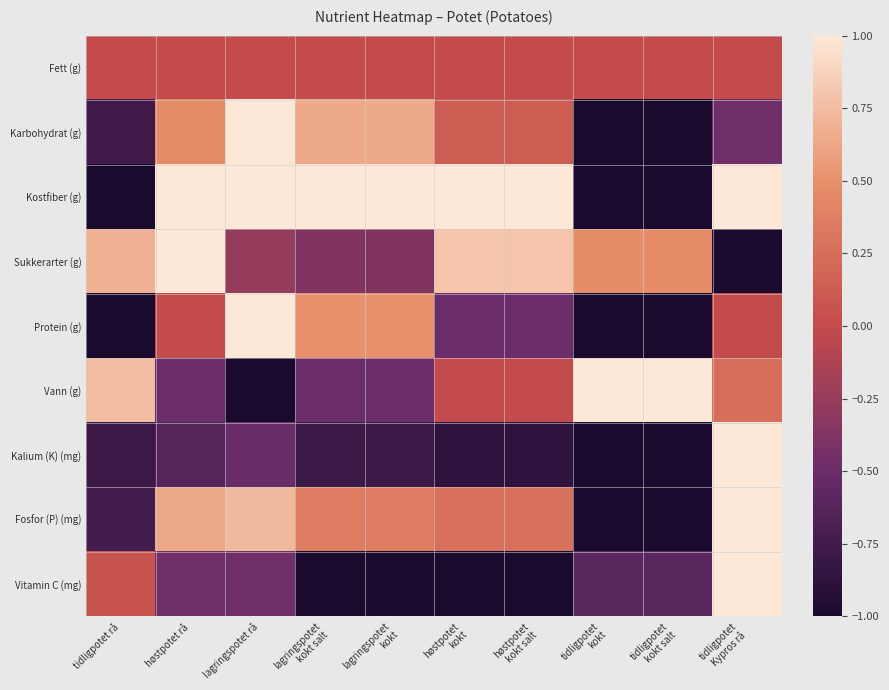

Reading left to right, transcribe all the data shown in this chart.

Fett (g): tidligpotet rå=0.0	høstpotet rå=0.0	lagringspotet rå=0.0	lagringspotet
kokt salt=0.0	lagringspotet
kokt=0.0	høstpotet
kokt=0.0	høstpotet
kokt salt=0.0	tidligpotet
kokt=0.0	tidligpotet
kokt salt=0.0	tidligpotet
Kypros rå=0.0
Karbohydrat (g): tidligpotet rå=-0.8	høstpotet rå=0.5	lagringspotet rå=1.0	lagringspotet
kokt salt=0.6	lagringspotet
kokt=0.6	høstpotet
kokt=0.1	høstpotet
kokt salt=0.1	tidligpotet
kokt=-1.0	tidligpotet
kokt salt=-1.0	tidligpotet
Kypros rå=-0.5
Kostfiber (g): tidligpotet rå=-1.0	høstpotet rå=1.0	lagringspotet rå=1.0	lagringspotet
kokt salt=1.0	lagringspotet
kokt=1.0	høstpotet
kokt=1.0	høstpotet
kokt salt=1.0	tidligpotet
kokt=-1.0	tidligpotet
kokt salt=-1.0	tidligpotet
Kypros rå=1.0
Sukkerarter (g): tidligpotet rå=0.7	høstpotet rå=1.0	lagringspotet rå=-0.3	lagringspotet
kokt salt=-0.4	lagringspotet
kokt=-0.4	høstpotet
kokt=0.8	høstpotet
kokt salt=0.8	tidligpotet
kokt=0.5	tidligpotet
kokt salt=0.5	tidligpotet
Kypros rå=-1.0
Protein (g): tidligpotet rå=-1.0	høstpotet rå=0.0	lagringspotet rå=1.0	lagringspotet
kokt salt=0.5	lagringspotet
kokt=0.5	høstpotet
kokt=-0.5	høstpotet
kokt salt=-0.5	tidligpotet
kokt=-1.0	tidligpotet
kokt salt=-1.0	tidligpotet
Kypros rå=0.0
Vann (g): tidligpotet rå=0.8	høstpotet rå=-0.5	lagringspotet rå=-1.0	lagringspotet
kokt salt=-0.5	lagringspotet
kokt=-0.5	høstpotet
kokt=0.0	høstpotet
kokt salt=0.0	tidligpotet
kokt=1.0	tidligpotet
kokt salt=1.0	tidligpotet
Kypros rå=0.2
Kalium (K) (mg): tidligpotet rå=-0.8	høstpotet rå=-0.6	lagringspotet rå=-0.5	lagringspotet
kokt salt=-0.8	lagringspotet
kokt=-0.8	høstpotet
kokt=-0.9	høstpotet
kokt salt=-0.9	tidligpotet
kokt=-1.0	tidligpotet
kokt salt=-1.0	tidligpotet
Kypros rå=1.0
Fosfor (P) (mg): tidligpotet rå=-0.7	høstpotet rå=0.6	lagringspotet rå=0.7	lagringspotet
kokt salt=0.4	lagringspotet
kokt=0.4	høstpotet
kokt=0.3	høstpotet
kokt salt=0.3	tidligpotet
kokt=-1.0	tidligpotet
kokt salt=-1.0	tidligpotet
Kypros rå=1.0
Vitamin C (mg): tidligpotet rå=0.1	høstpotet rå=-0.5	lagringspotet rå=-0.5	lagringspotet
kokt salt=-1.0	lagringspotet
kokt=-1.0	høstpotet
kokt=-1.0	høstpotet
kokt salt=-1.0	tidligpotet
kokt=-0.6	tidligpotet
kokt salt=-0.6	tidligpotet
Kypros rå=1.0